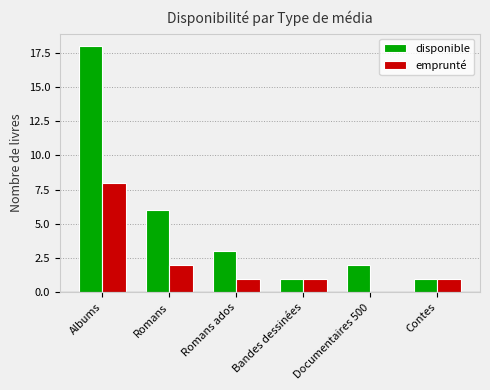

Reading right to left, what are all the values shown in this chart?

disponible: 1	2	1	3	6	18
emprunté: 1	0	1	1	2	8